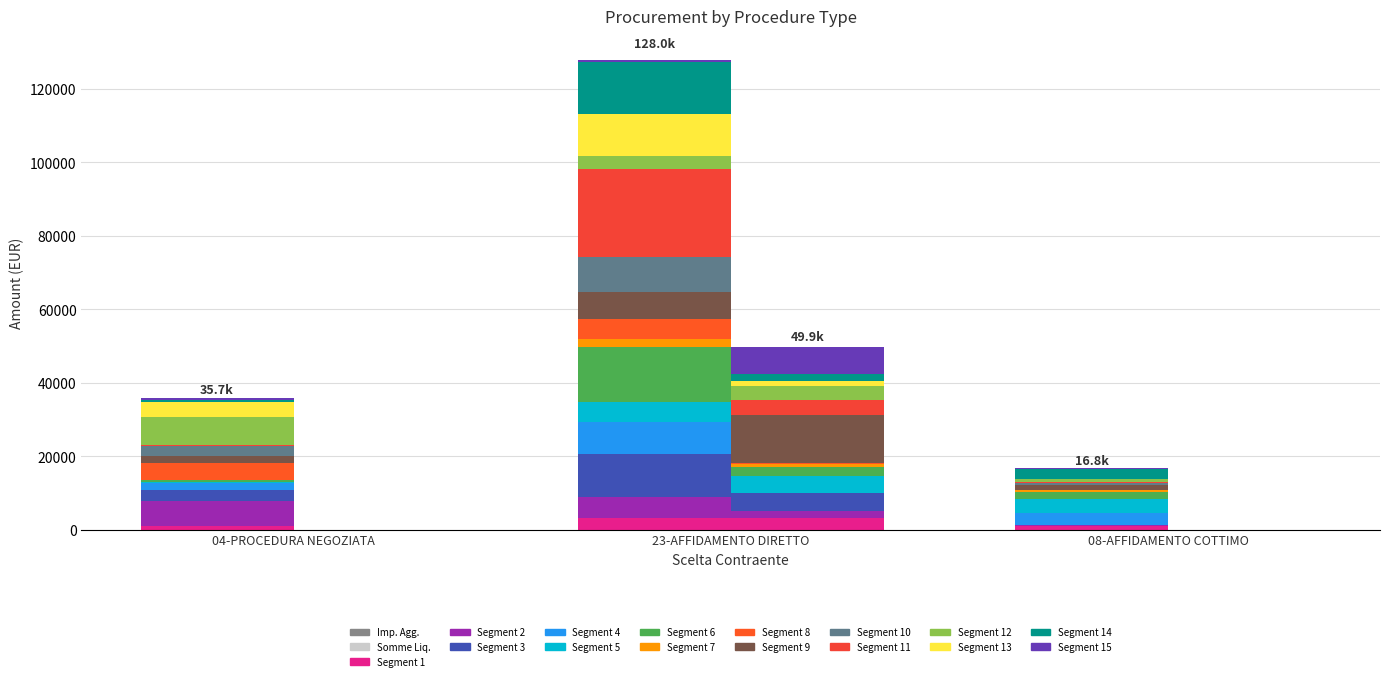

True or false: Imp. Agg. has a value of 9026.5 at 28.

False